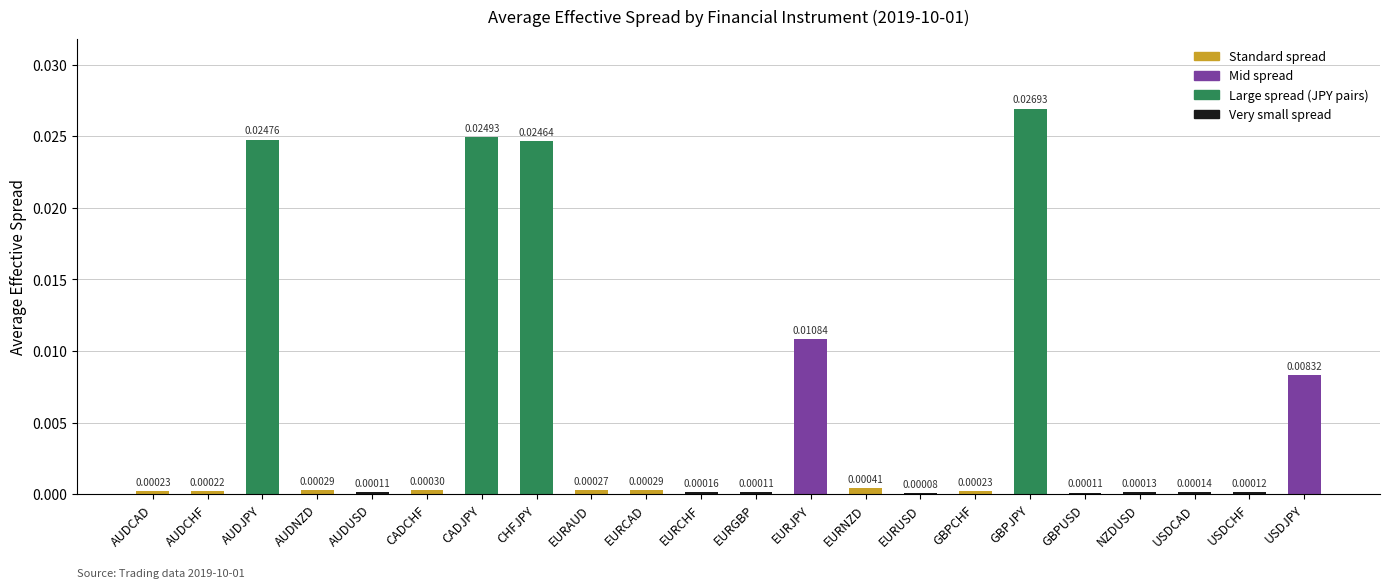

At which label is the value closest to 0?

EURUSD